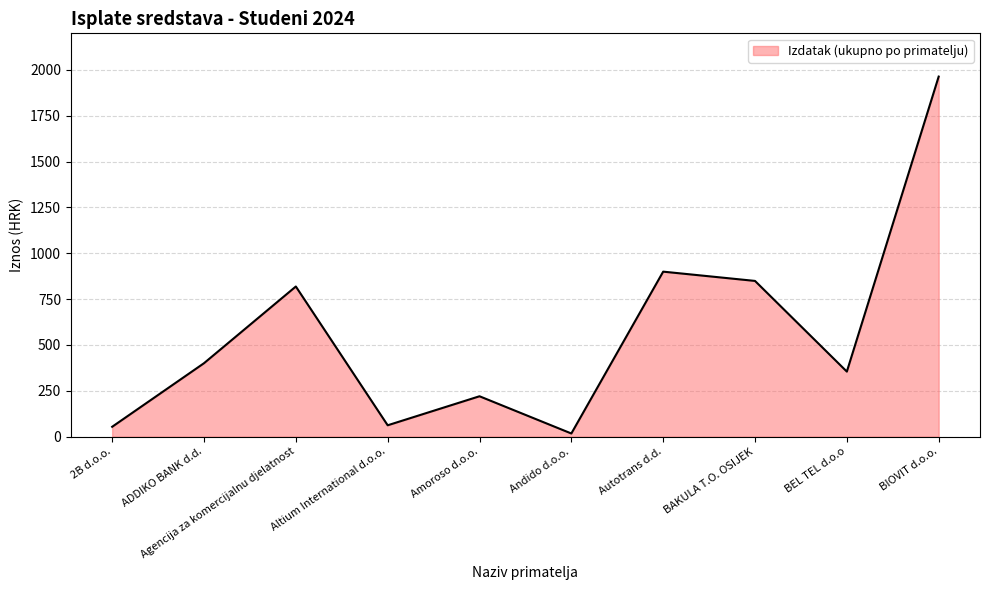

What is the difference between the maximum and second lowest values?

1910.2